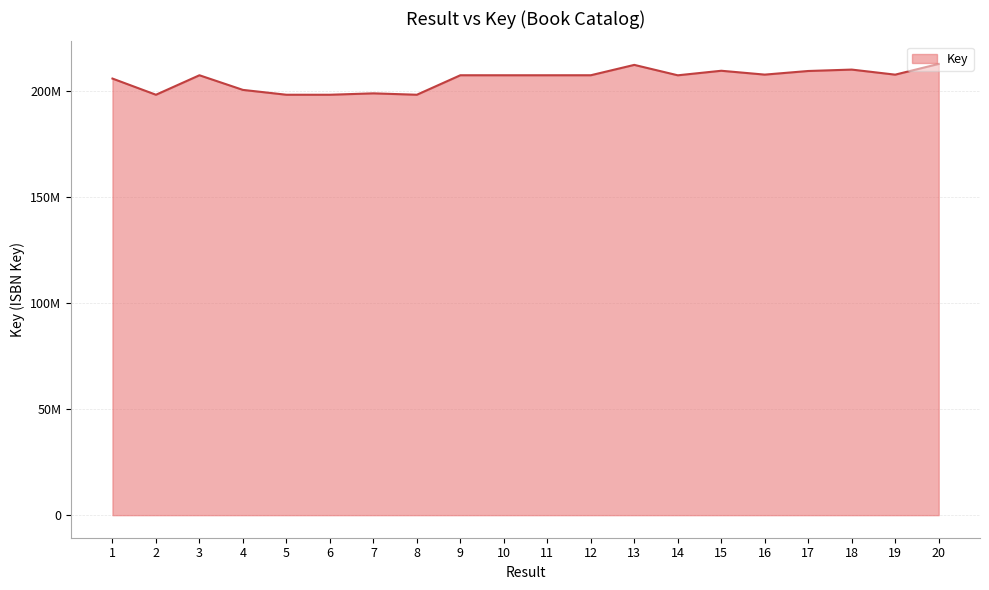

Is it true that the value at 5 is 261235561?

False